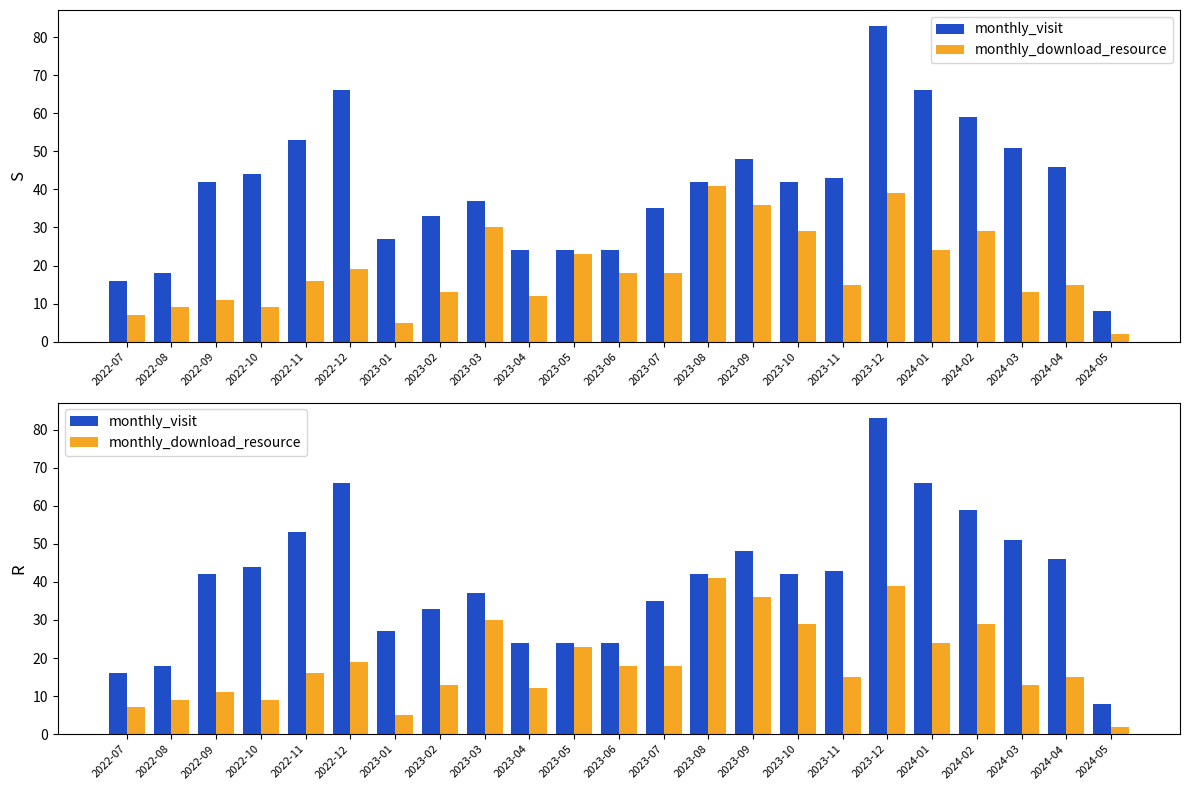

True or false: monthly_visit has a value of 29 at 2023-11.

False